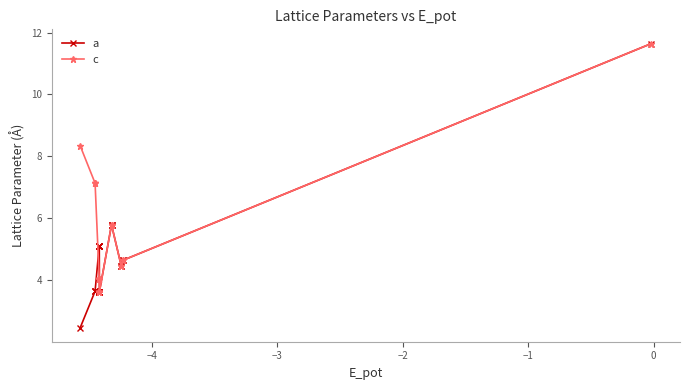

How many times do c and a cross each other?

1